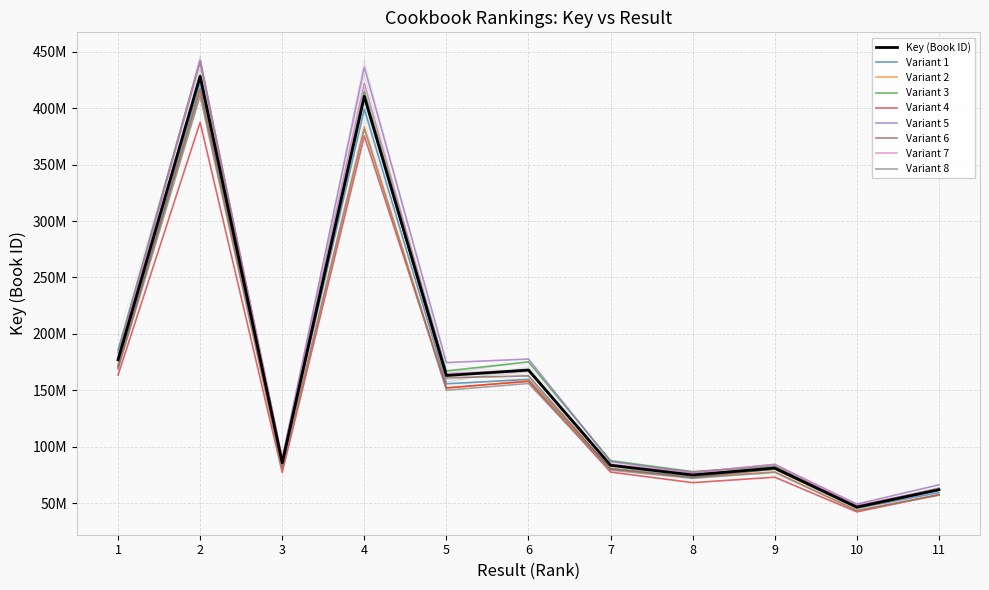

Does the chart have visible grid lines?

Yes